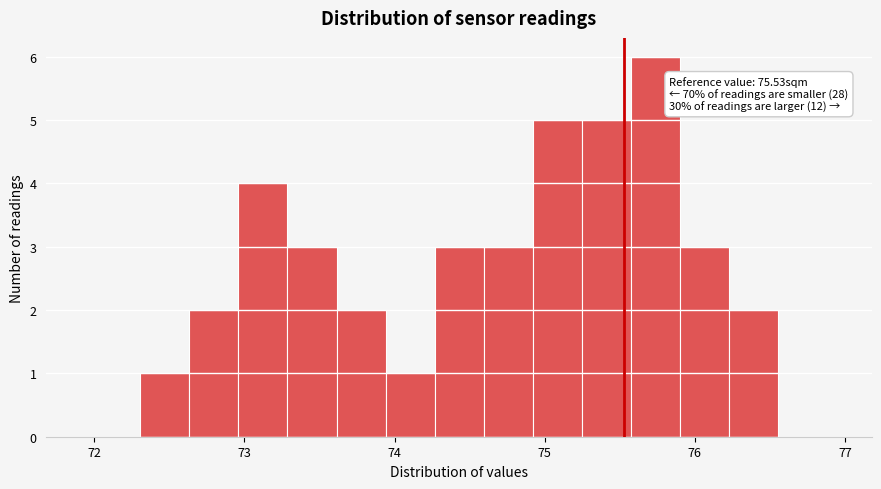

Read against the x-axis, roughly where is the centre of the tallest bar?

75.7